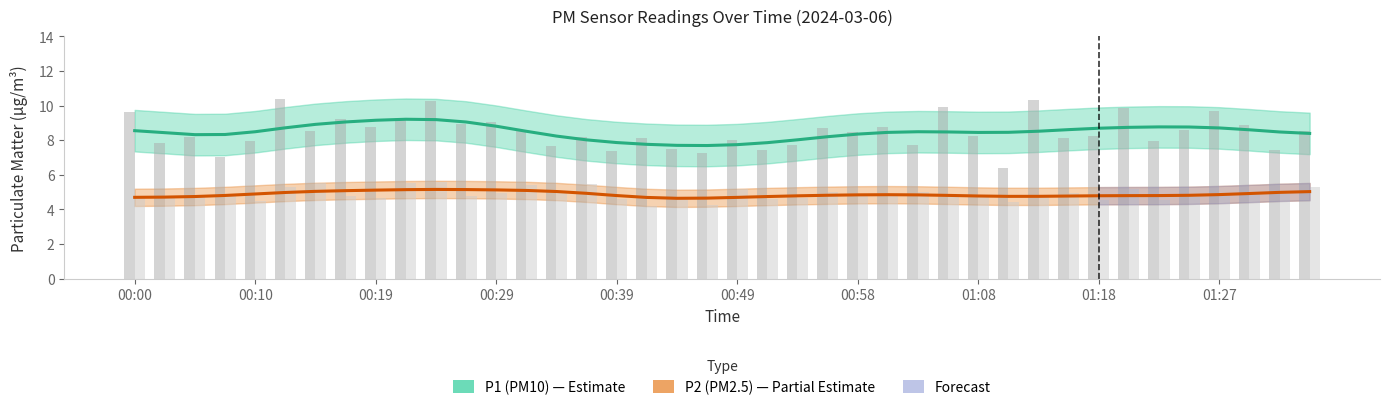

At how many categories does at least one series exceed 8?

34